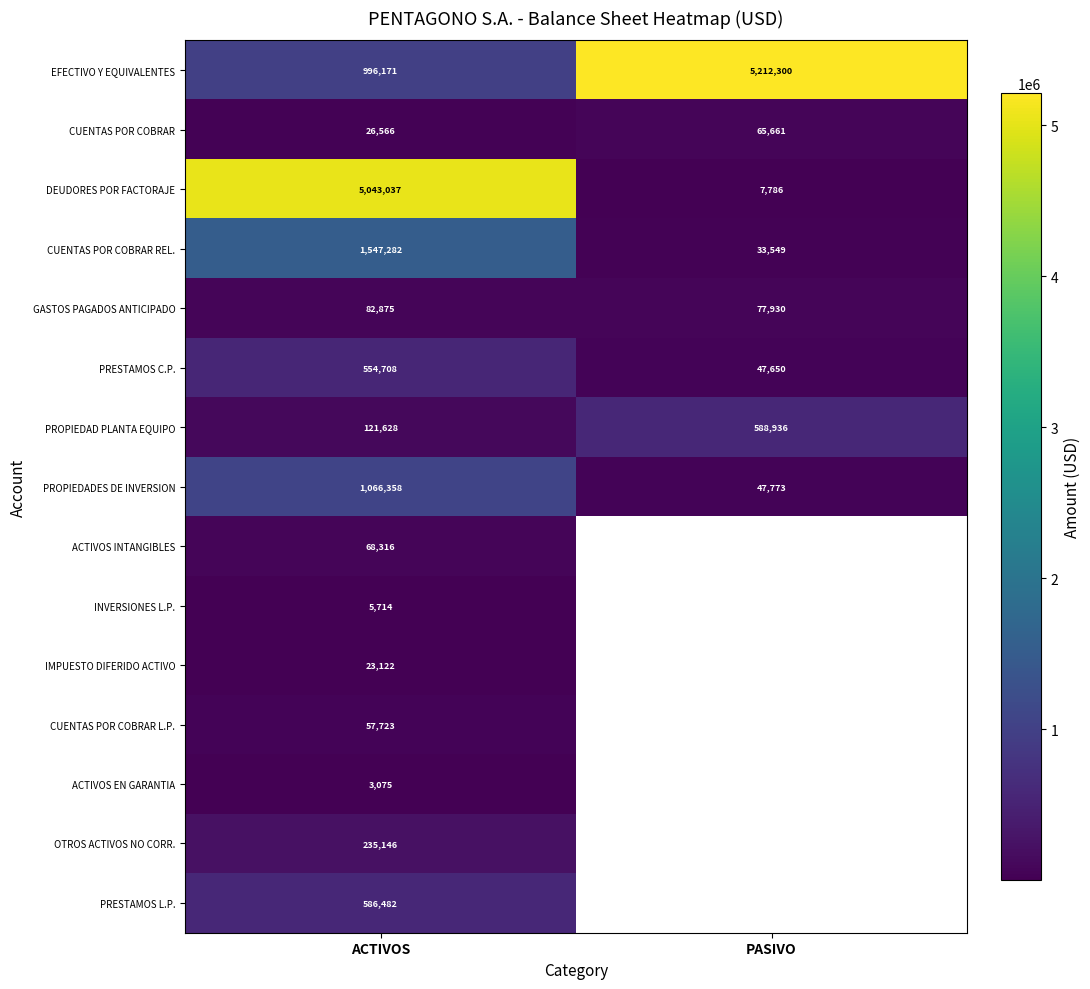

Which has a higher value, ACTIVOS or PASIVO?

PASIVO